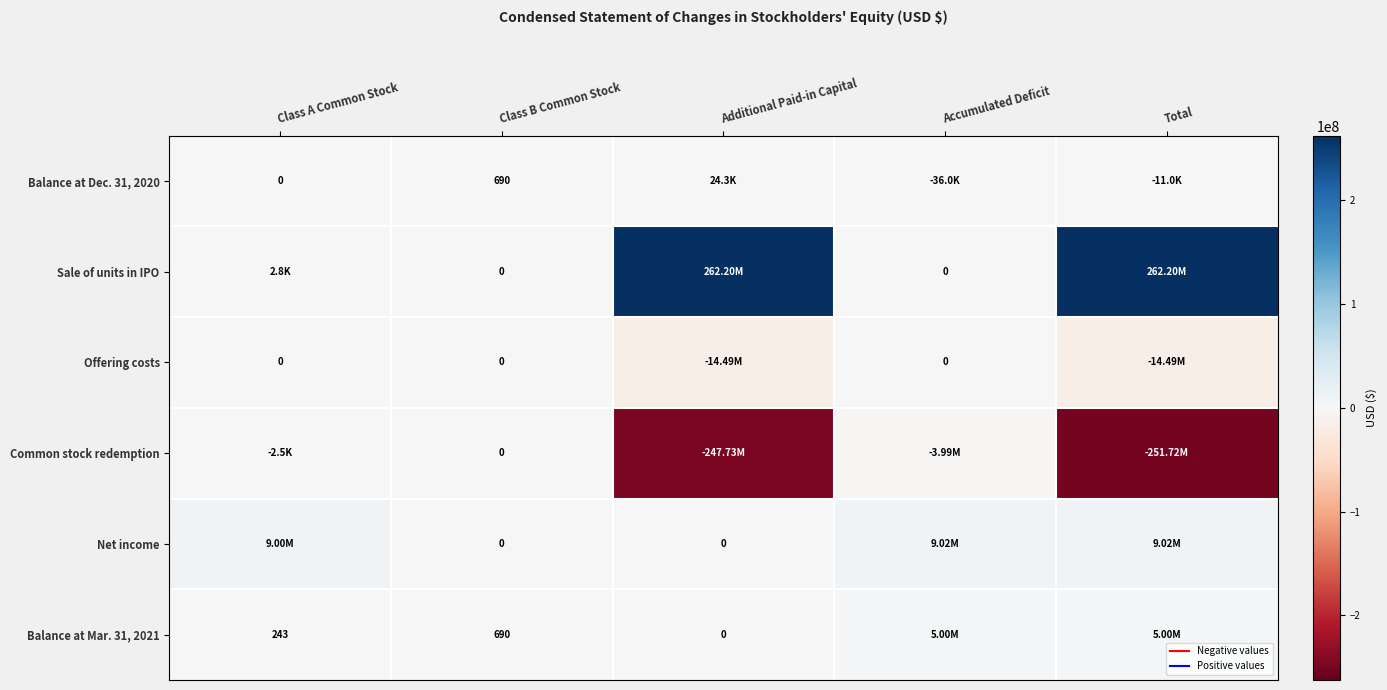

What is the difference between the Sale of units in IPO values at Class A Common Stock and Additional Paid-in Capital?

262194480